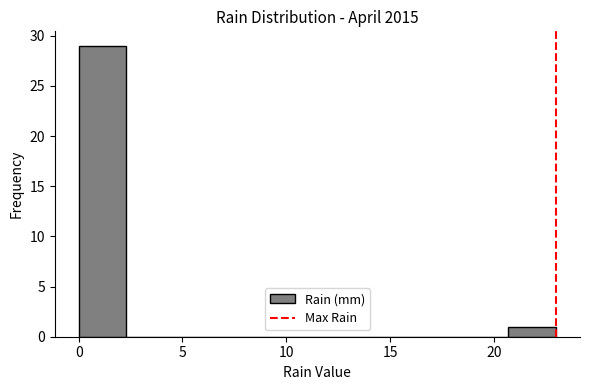

What is the height of the bar covering 20.7 to 23.0 on the x-axis? Neither the bar edges nor the heights are printed on the chart, so give them approximately, as read against the axes.

1